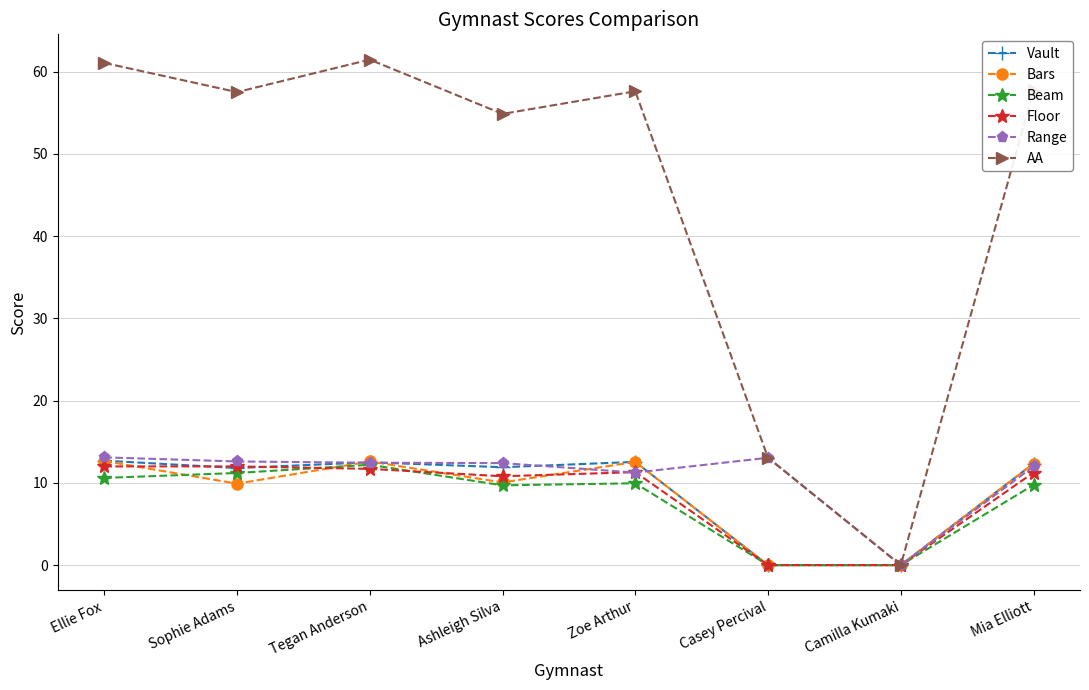

What is the maximum value for Vault?

12.7